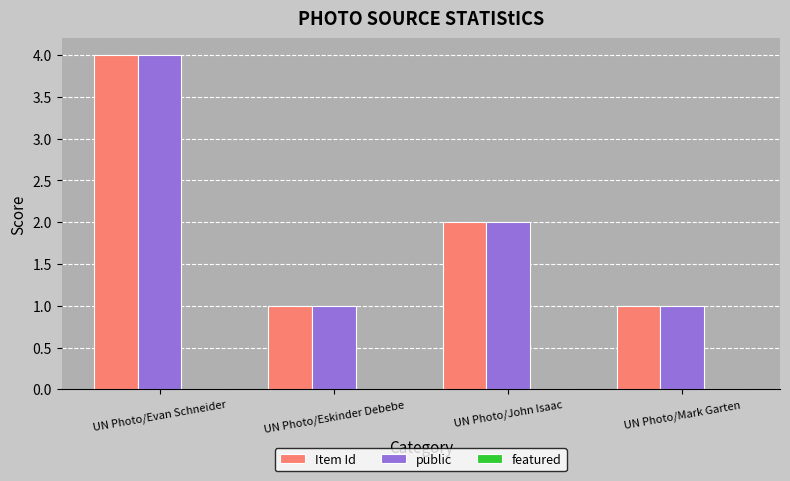

Does the chart contain stacked bars?

No